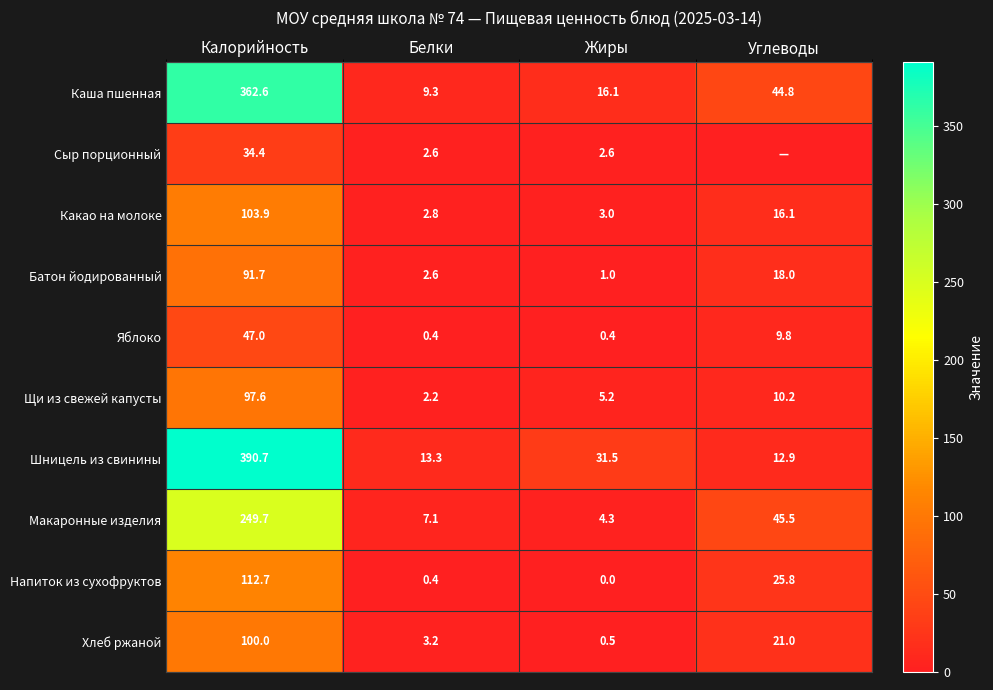

At which label does Какао на молоке reach its minimum?

Белки